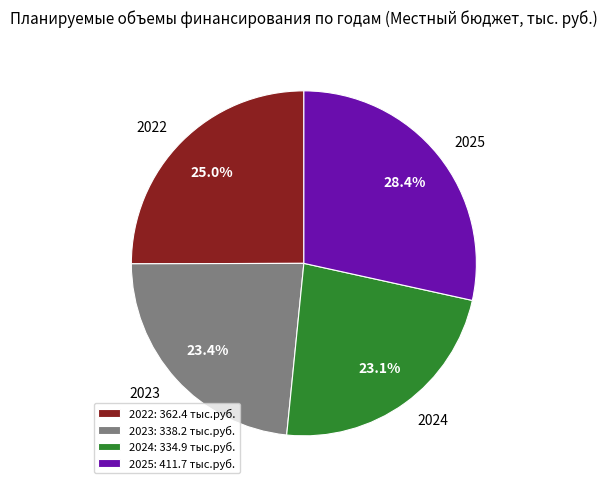

Is it true that 2023 is 23% of the pie?

True